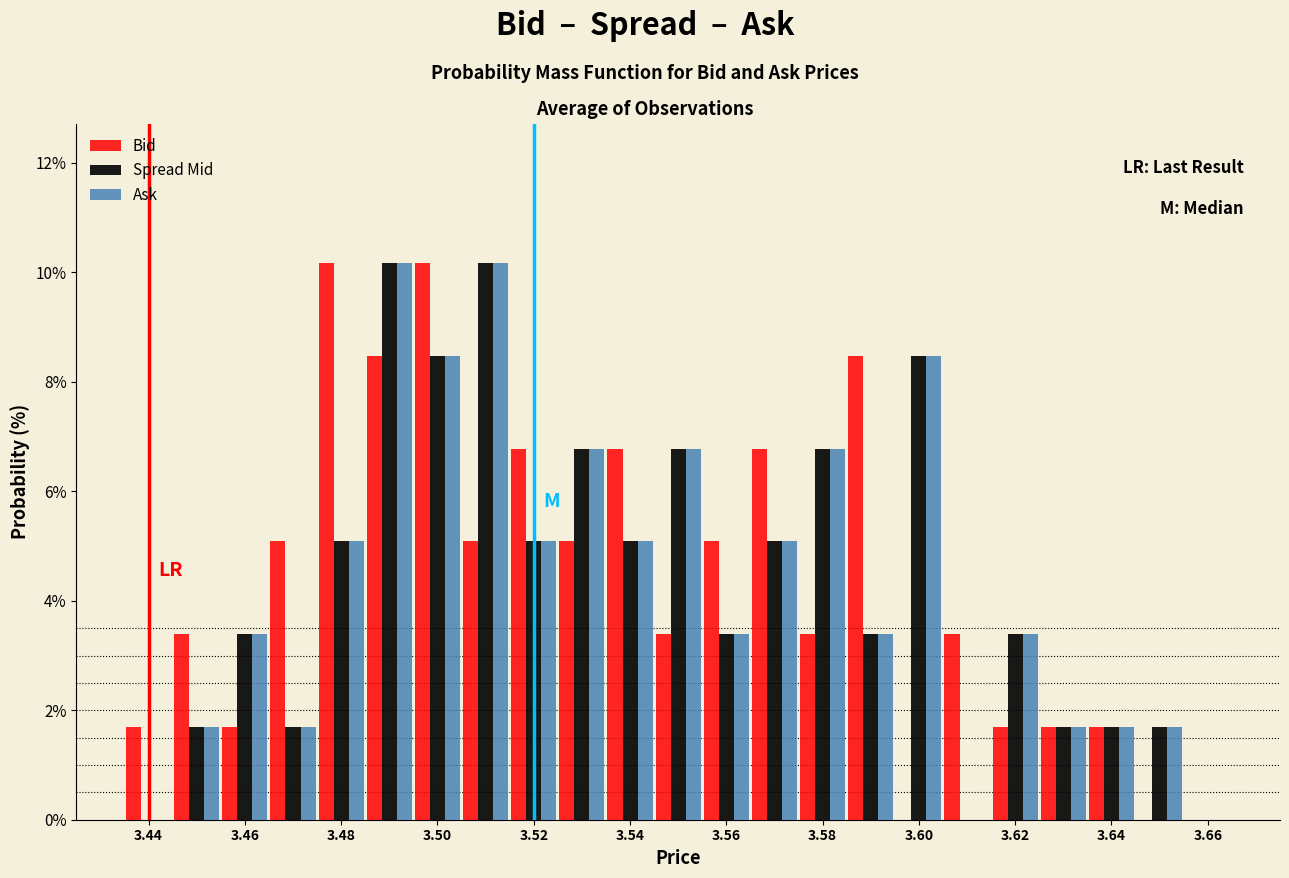

Reading left to right, transcribe this chart: for each range on the x-axis, give the height of each series' bar. Neither the bar edges nor the heights are printed on the chart, so give them approximately, as read against the axes.

3.435 to 3.445: Bid=1.6	Spread Mid=0	Ask=0
3.445 to 3.455: Bid=3.4	Spread Mid=1.6	Ask=1.6
3.455 to 3.465: Bid=1.6	Spread Mid=3.4	Ask=3.4
3.465 to 3.475: Bid=5.0	Spread Mid=1.6	Ask=1.6
3.475 to 3.485: Bid=10.2	Spread Mid=5.0	Ask=5.0
3.485 to 3.495: Bid=8.4	Spread Mid=10.2	Ask=10.2
3.495 to 3.505: Bid=10.2	Spread Mid=8.4	Ask=8.4
3.505 to 3.515: Bid=5.0	Spread Mid=10.2	Ask=10.2
3.515 to 3.525: Bid=6.8	Spread Mid=5.0	Ask=5.0
3.525 to 3.535: Bid=5.0	Spread Mid=6.8	Ask=6.8
3.535 to 3.545: Bid=6.8	Spread Mid=5.0	Ask=5.0
3.545 to 3.555: Bid=3.4	Spread Mid=6.8	Ask=6.8
3.555 to 3.565: Bid=5.0	Spread Mid=3.4	Ask=3.4
3.565 to 3.575: Bid=6.8	Spread Mid=5.0	Ask=5.0
3.575 to 3.585: Bid=3.4	Spread Mid=6.8	Ask=6.8
3.585 to 3.595: Bid=8.4	Spread Mid=3.4	Ask=3.4
3.595 to 3.605: Bid=0	Spread Mid=8.4	Ask=8.4
3.605 to 3.615: Bid=3.4	Spread Mid=0	Ask=0
3.615 to 3.625: Bid=1.6	Spread Mid=3.4	Ask=3.4
3.625 to 3.635: Bid=1.6	Spread Mid=1.6	Ask=1.6
3.635 to 3.645: Bid=1.6	Spread Mid=1.6	Ask=1.6
3.645 to 3.655: Bid=0	Spread Mid=1.6	Ask=1.6